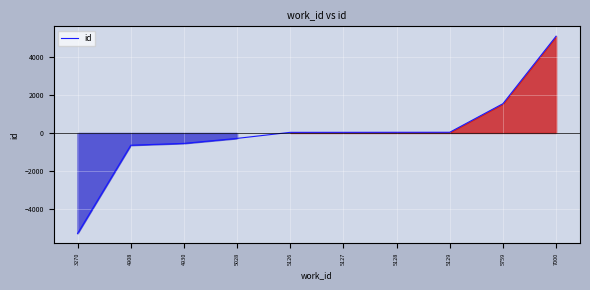

True or false: there are more than 2 points higher than both neighbors.

False